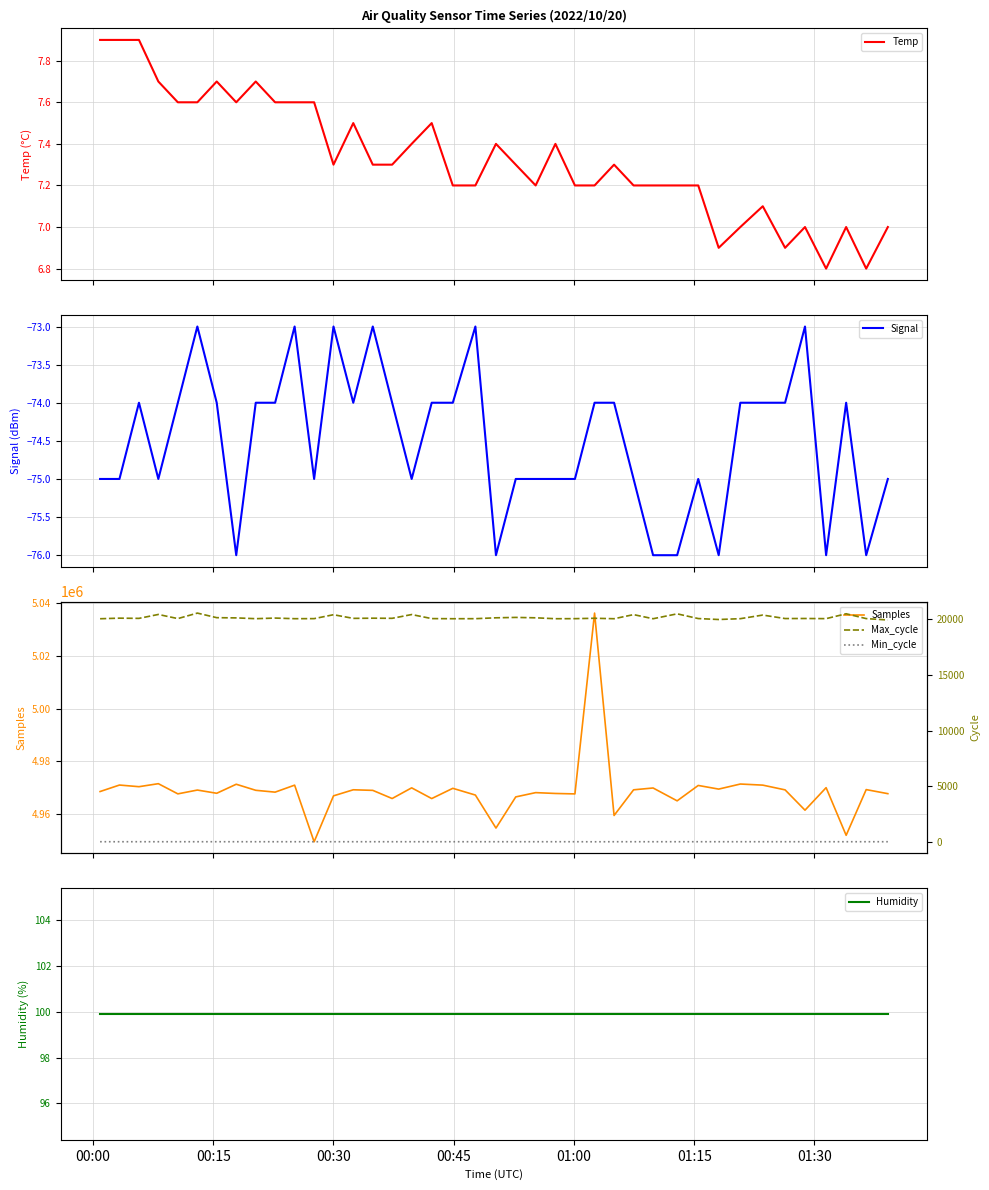

What is the highest value of the Signal series?

-73